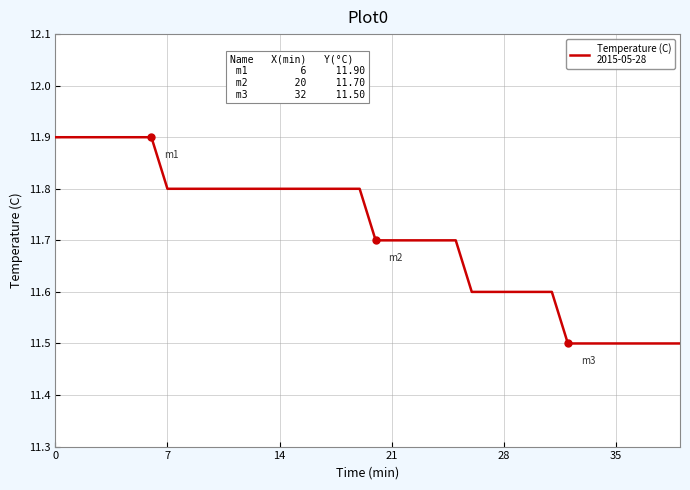

What is the difference between the maximum and minimum values?

0.4